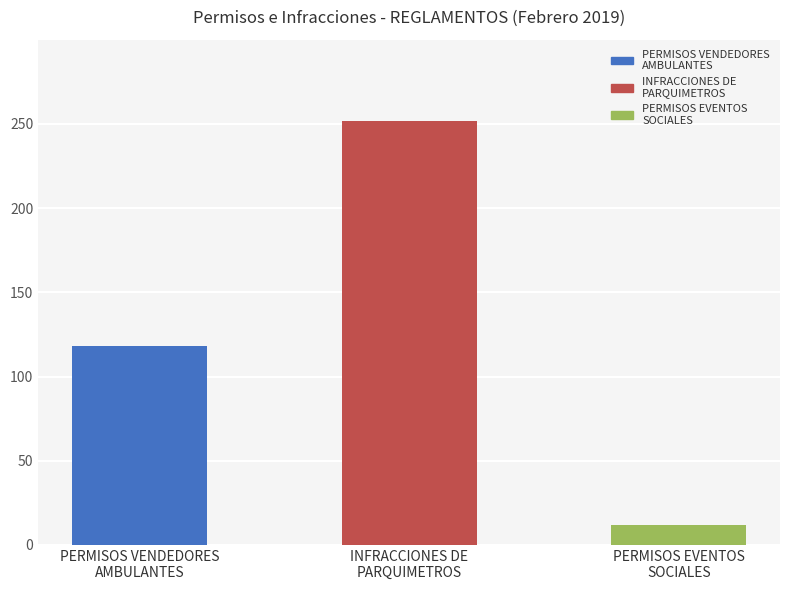

Read the value at PERMISOS VENDEDORES
AMBULANTES.

118